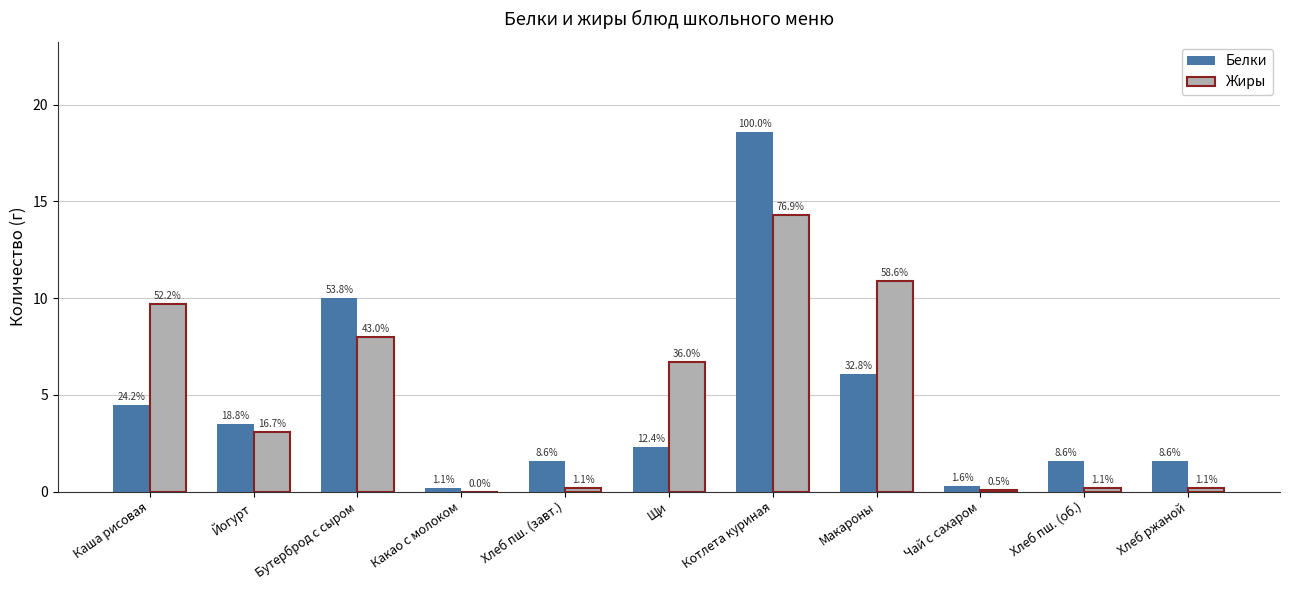

What is the highest value of the Белки series?

18.6